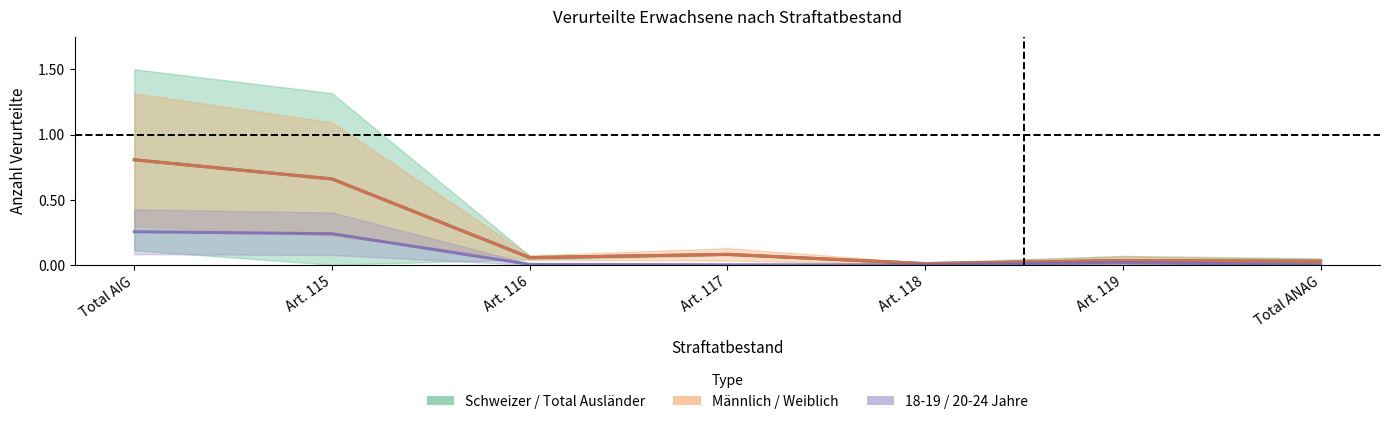

What is the total value across all series at Total ANAG?

0.1